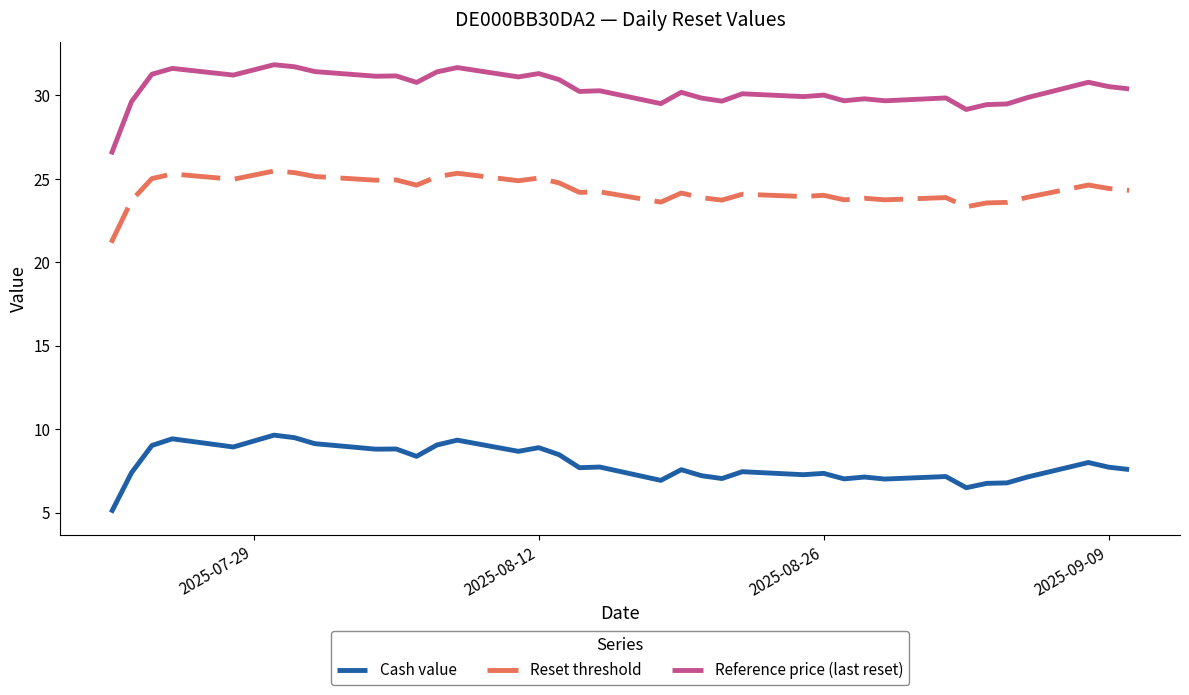

True or false: Cash value and Reference price (last reset) intersect in this chart.

False